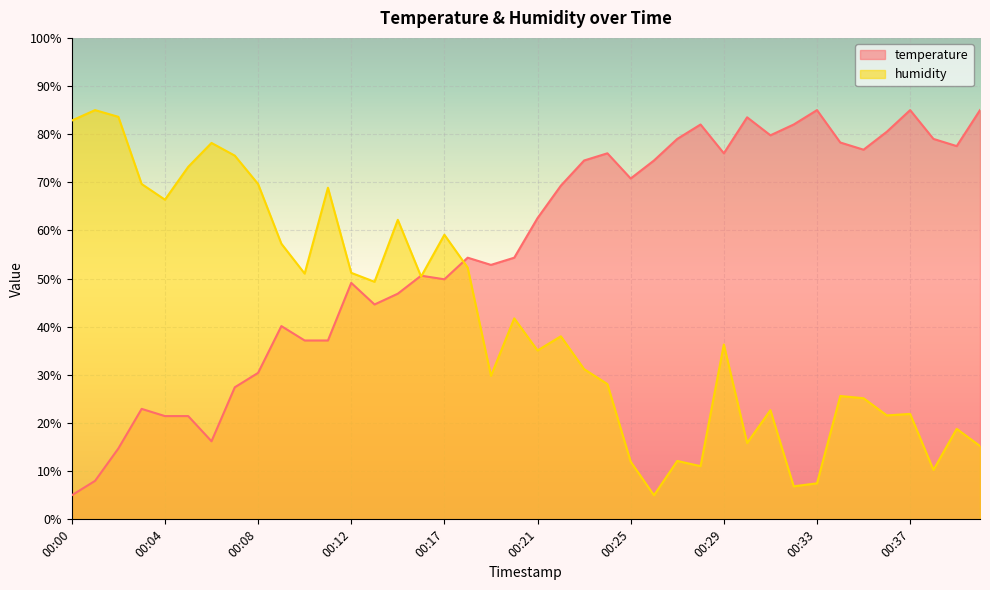

The value of humidity at 00:26 is 5.0. True or false?

True